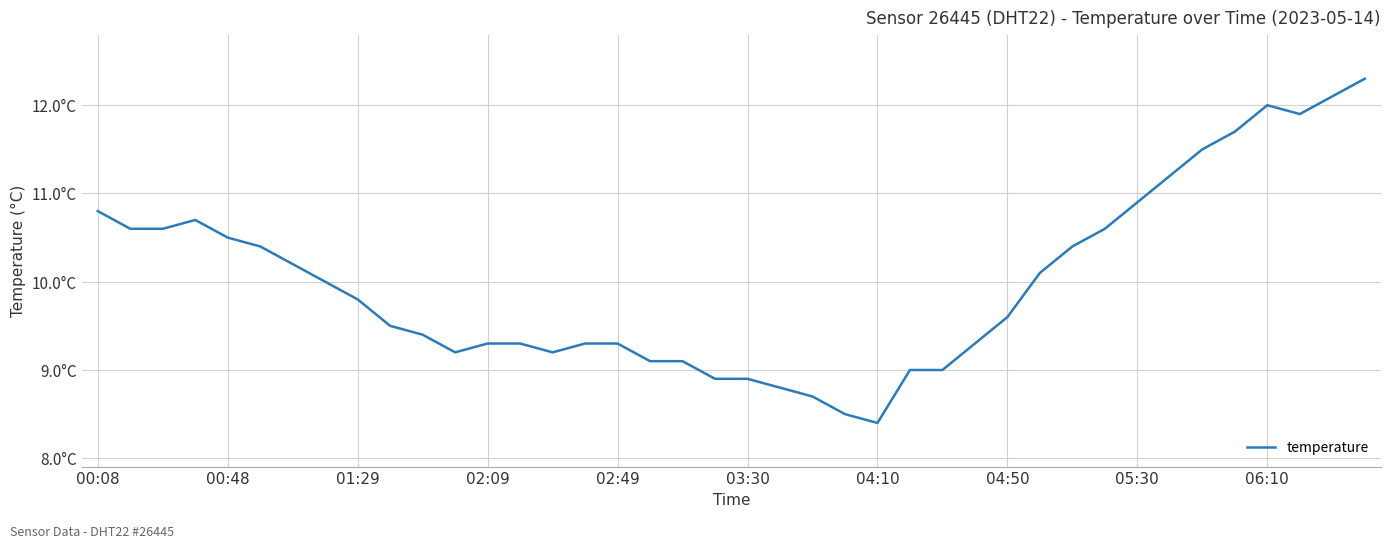

Does the chart display data point markers on the line(s)?

No